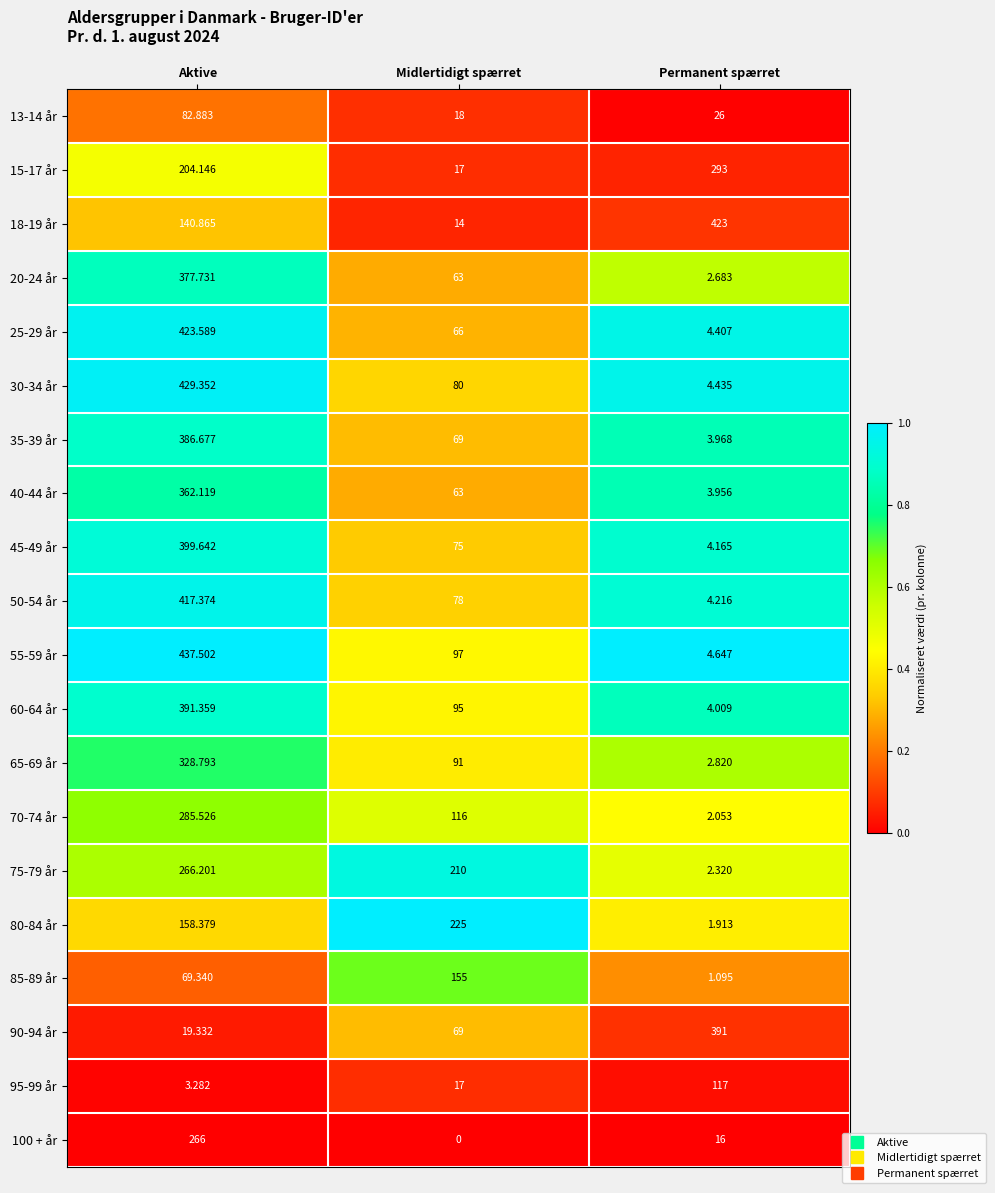

At which category is the sum across all series the highest?

Aktive